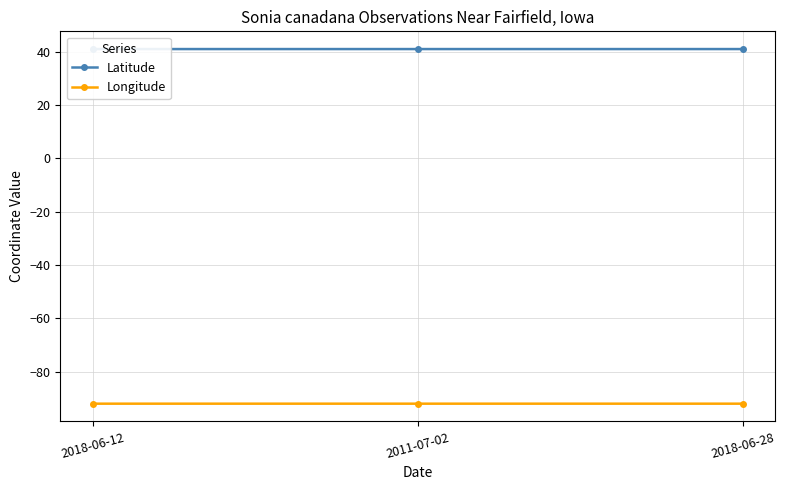

What is the minimum value shown in the chart?

-92.0